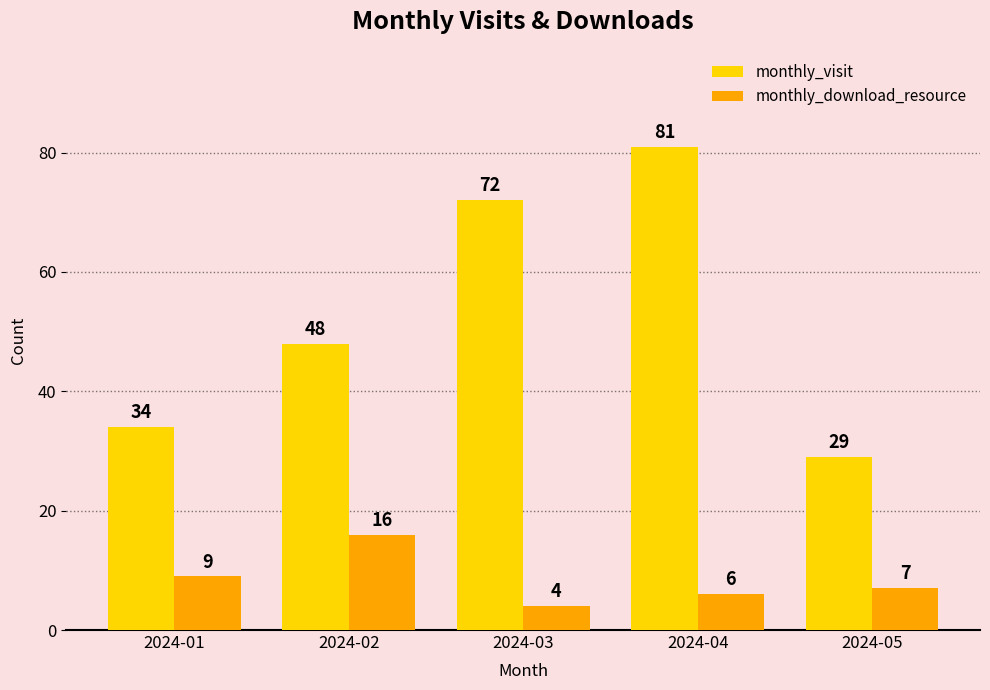

How many values in the monthly_visit series are below 48?

2